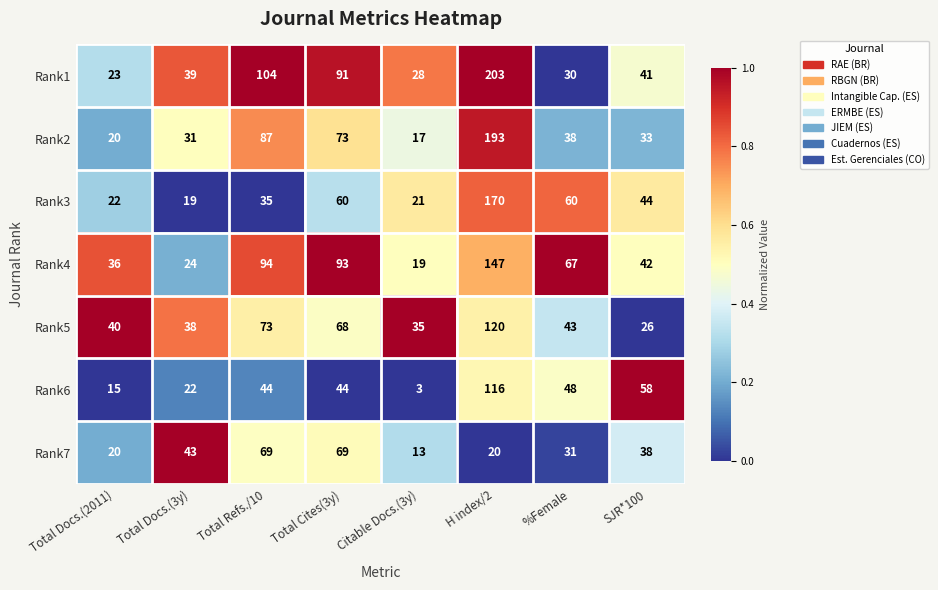

What is the difference between the maximum and minimum values in the Rank2 series?

176